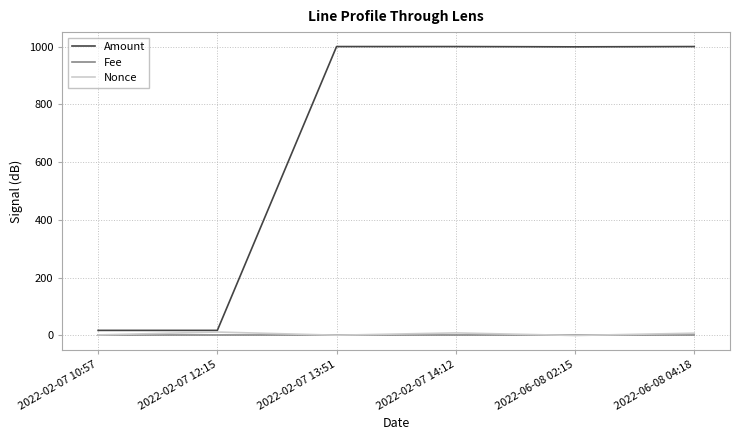

Which series has the largest total across all categories?

Amount